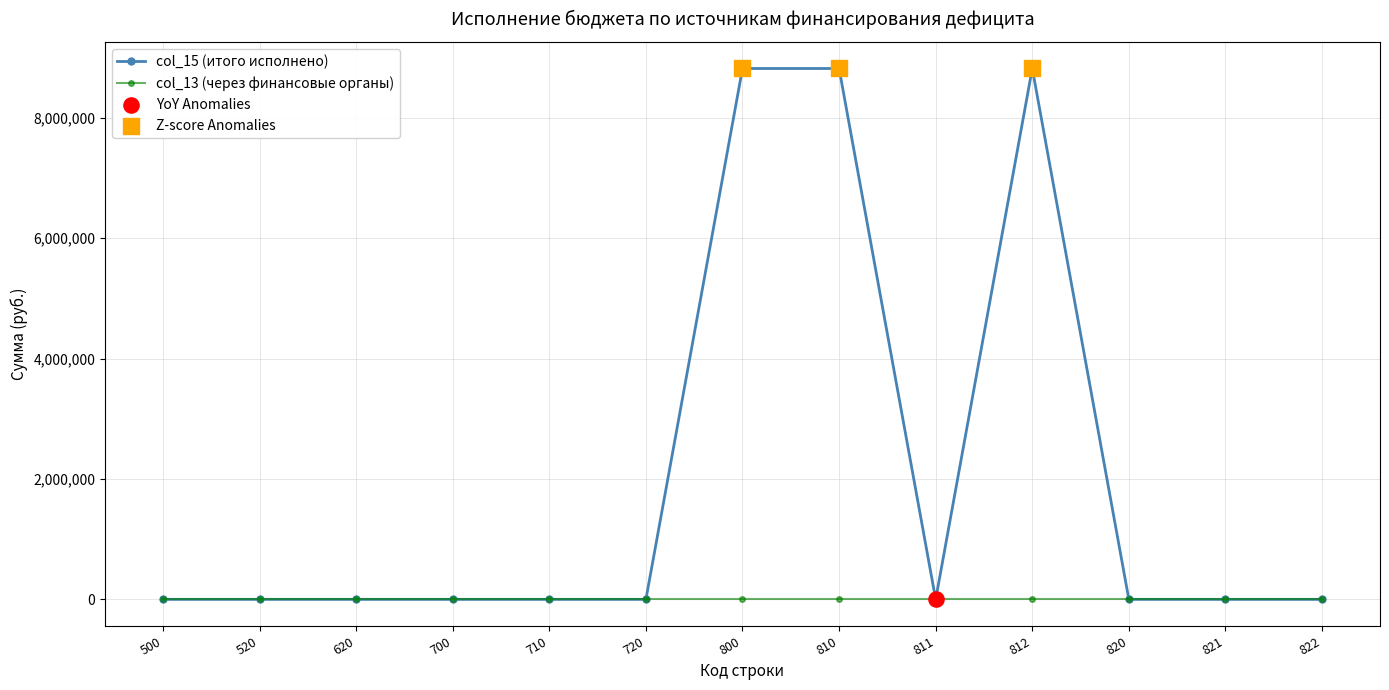

Which series has the largest range (max minus min)?

col_15 (итого исполнено)